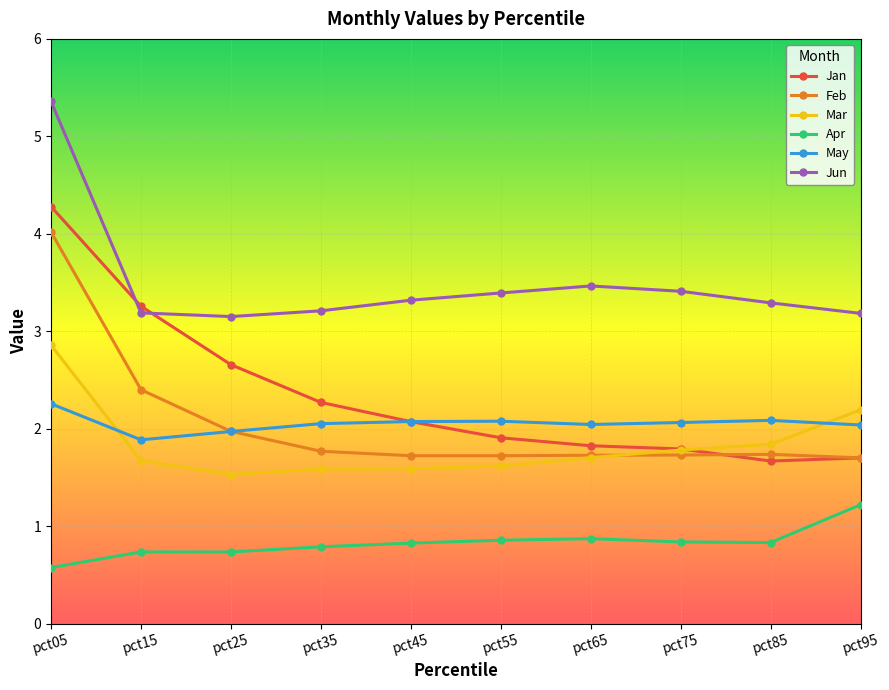

In Feb, how many points are higher than both neighbors (excluding endpoints)?

1